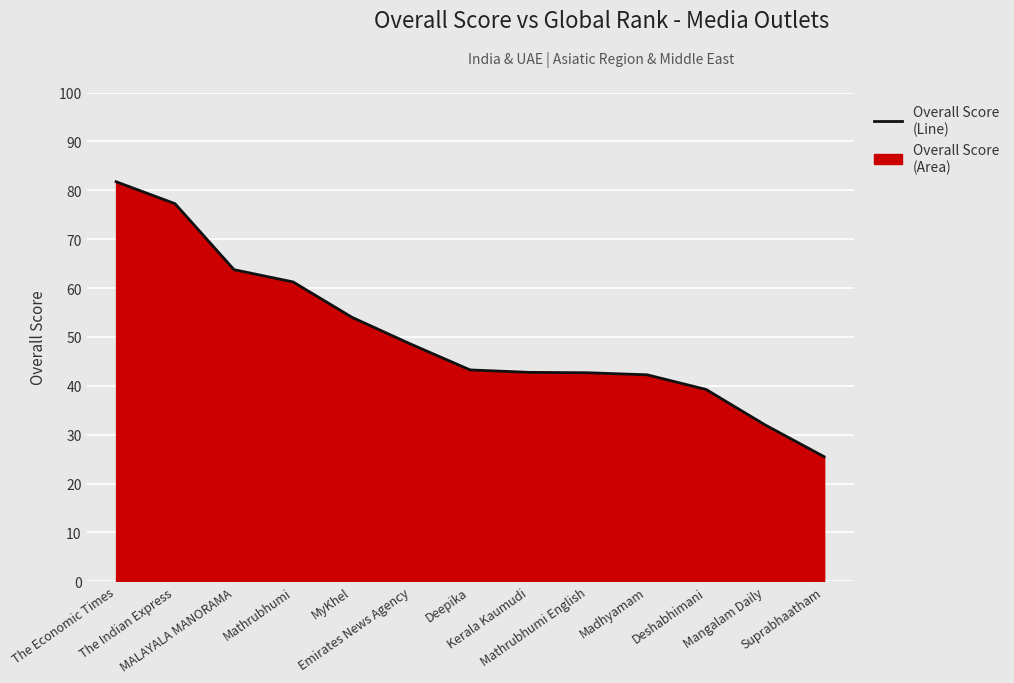

Does the chart display data point markers on the line(s)?

No